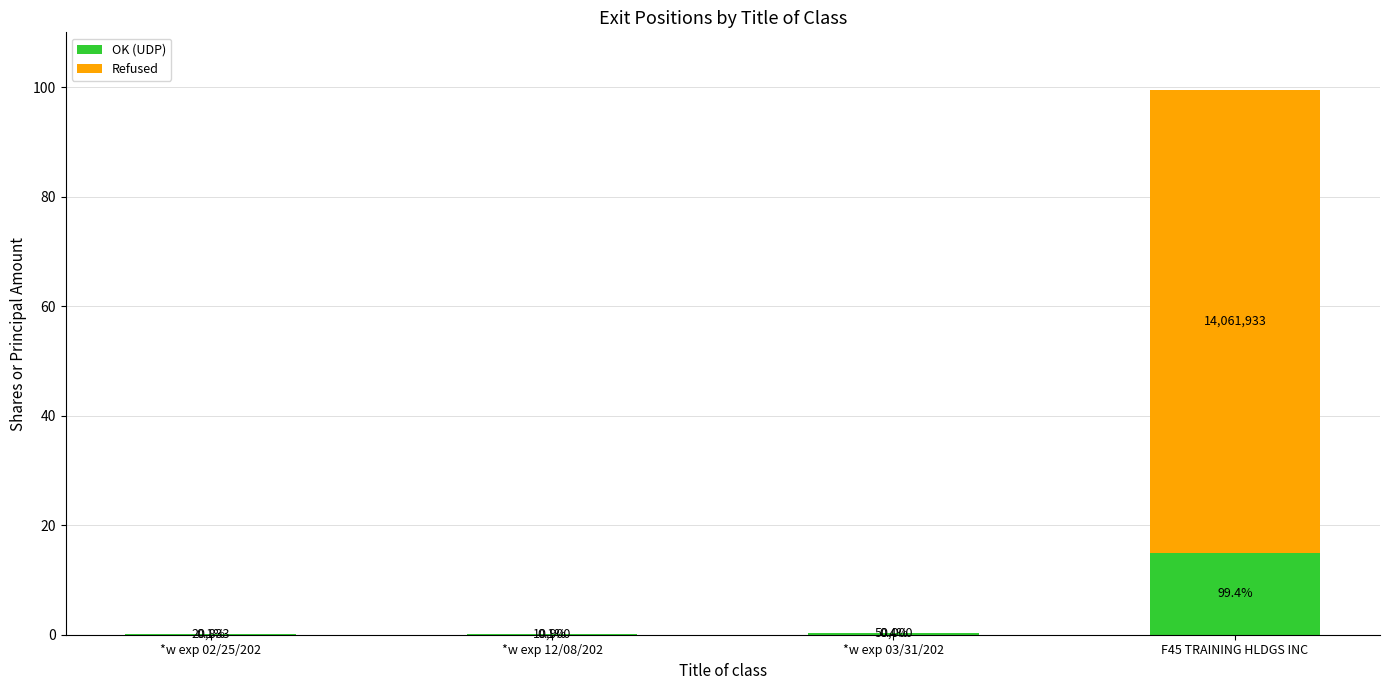

What value does the OK (UDP) series have at F45 TRAINING HLDGS INC?

15.0